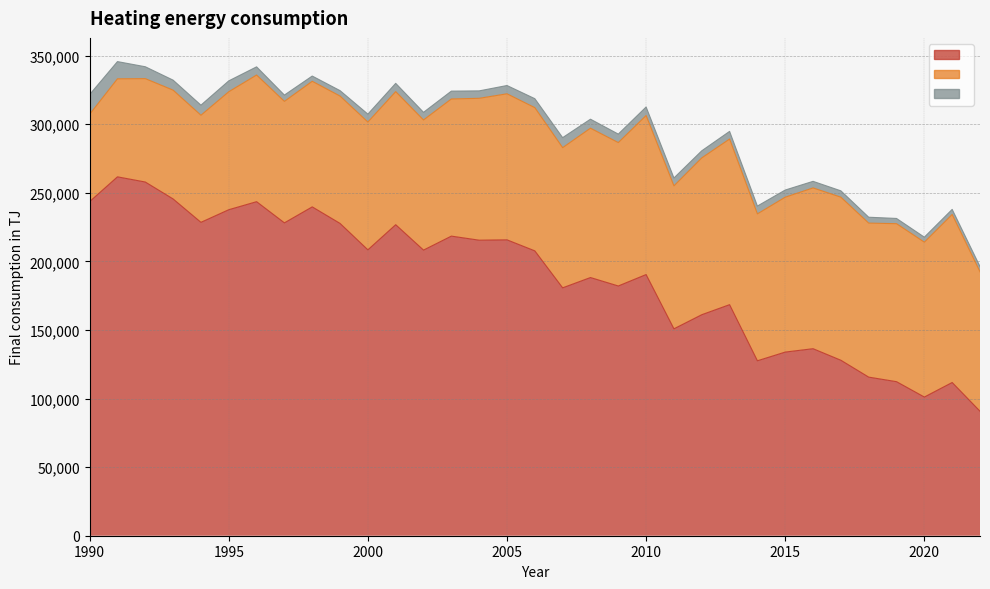

What is the difference between the gas values at 2006 and 2009?

110